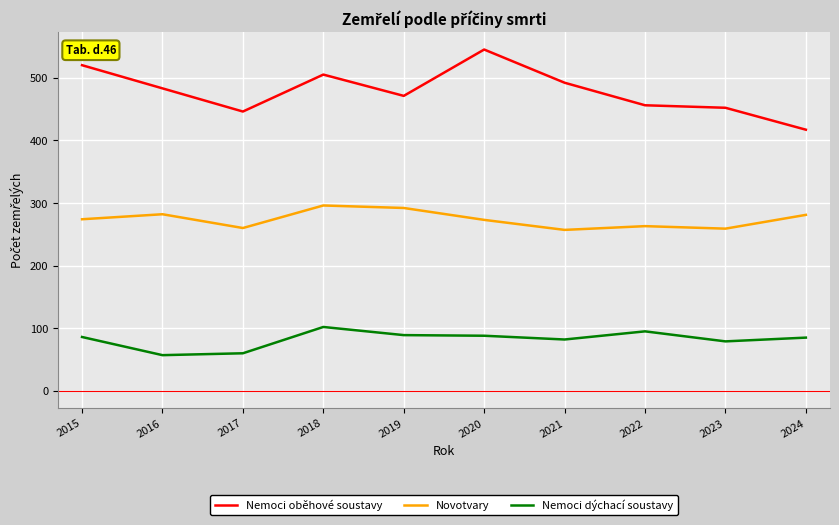

At how many categories does at least one series exceed 161?

10